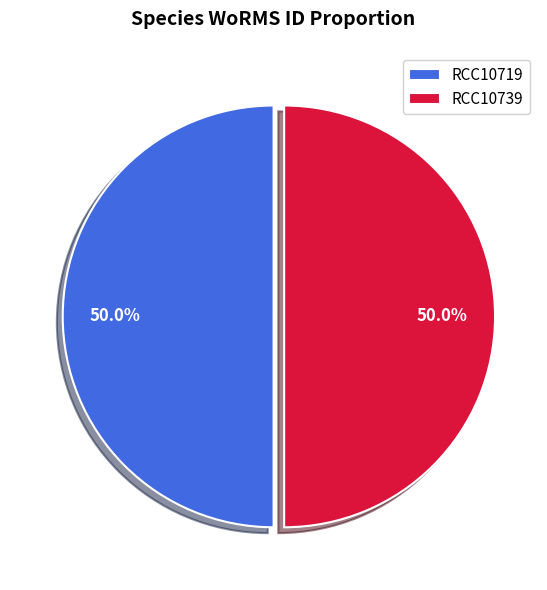

How much of the chart is everything except RCC10739?

50.0%